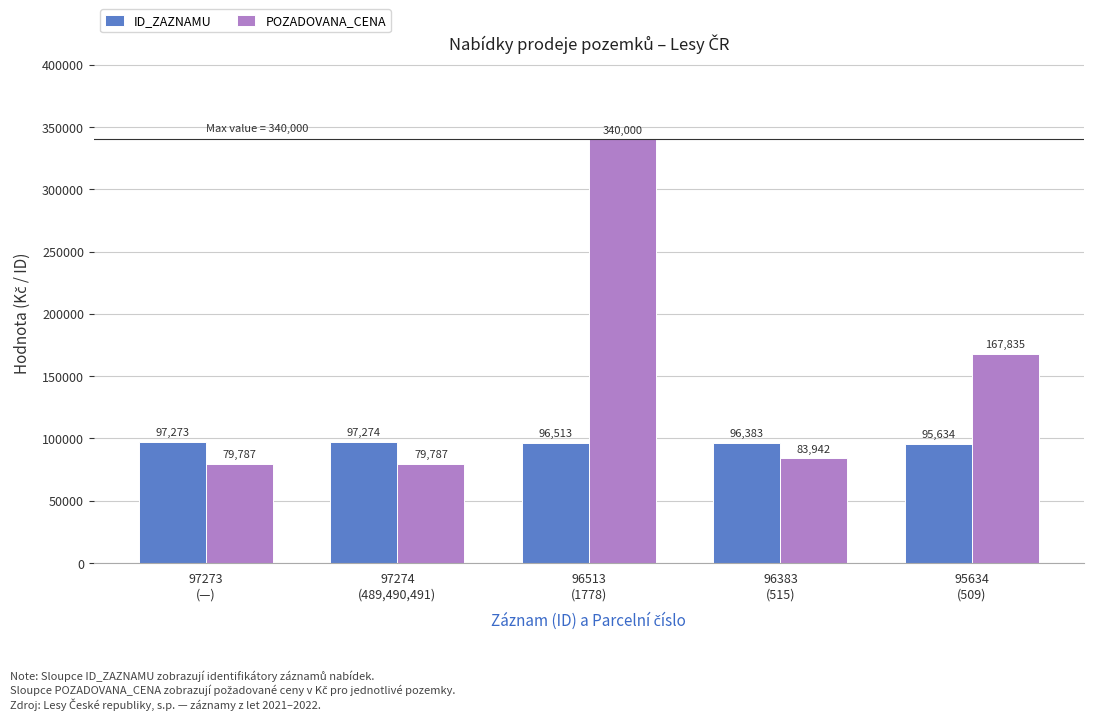

What is the difference between the maximum and minimum values in the ID_ZAZNAMU series?

1640